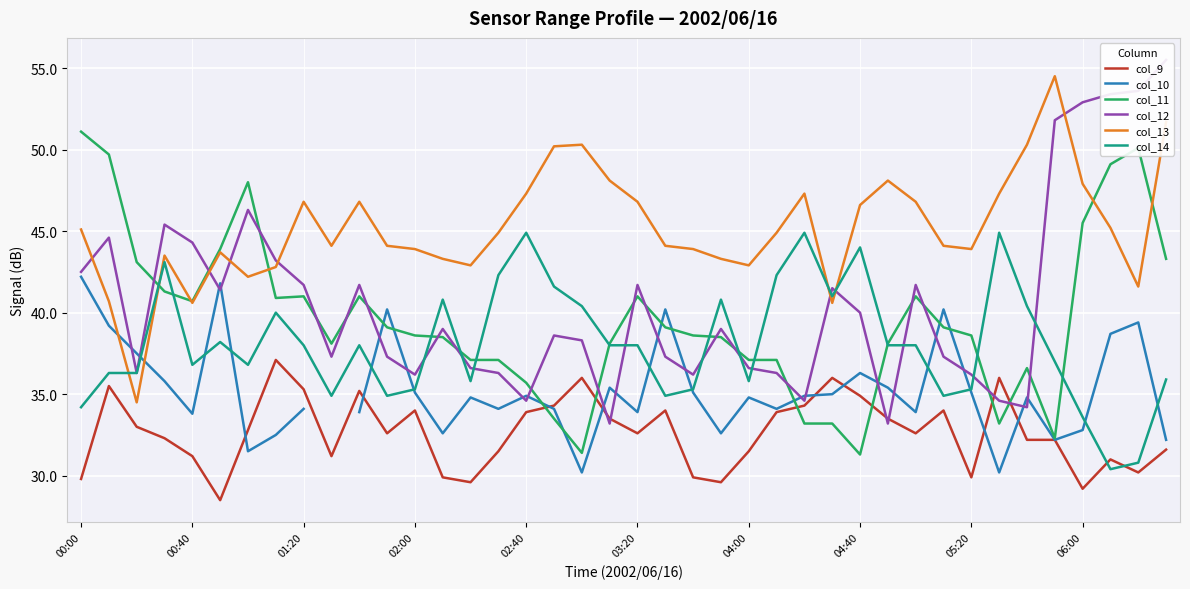

True or false: col_9 and col_13 cross at least once.

False